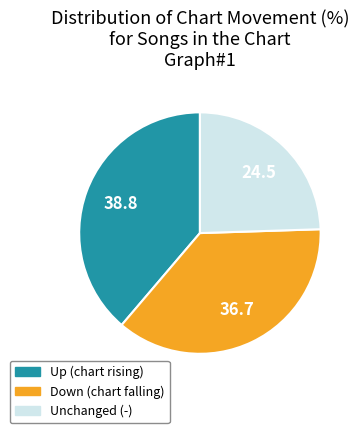

Is there any slice that represents more than half of the pie?

No